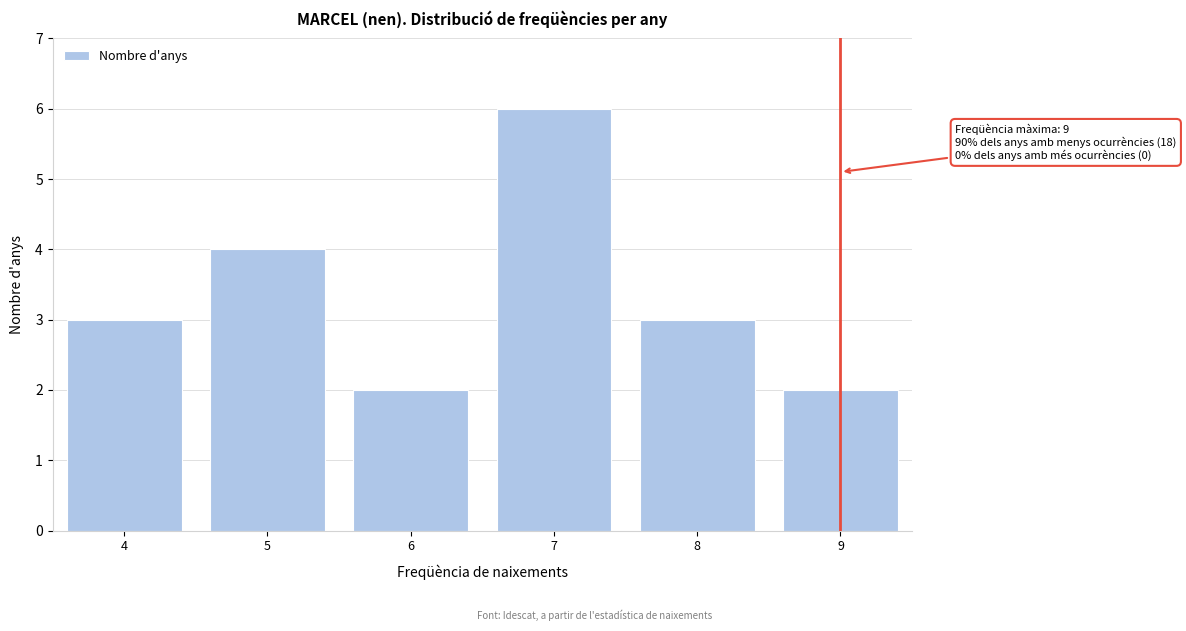

Reading left to right, extract all data points from this chart.

4=3	5=4	6=2	7=6	8=3	9=2